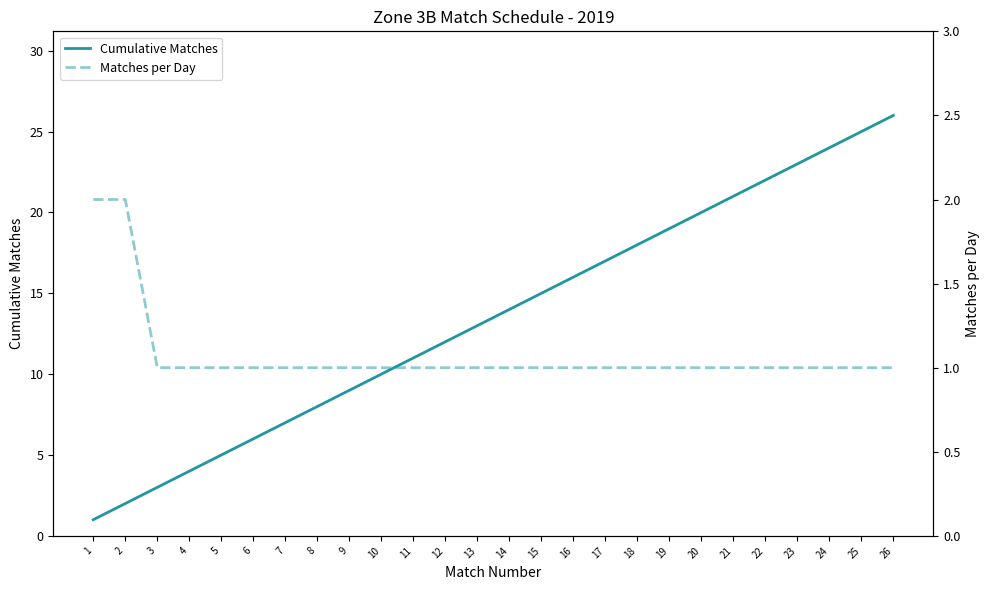

Reading left to right, list all the values displayed in this chart.

Cumulative Matches: 1	2	3	4	5	6	7	8	9	10	11	12	13	14	15	16	17	18	19	20	21	22	23	24	25	26
Matches per Day: 2	2	1	1	1	1	1	1	1	1	1	1	1	1	1	1	1	1	1	1	1	1	1	1	1	1